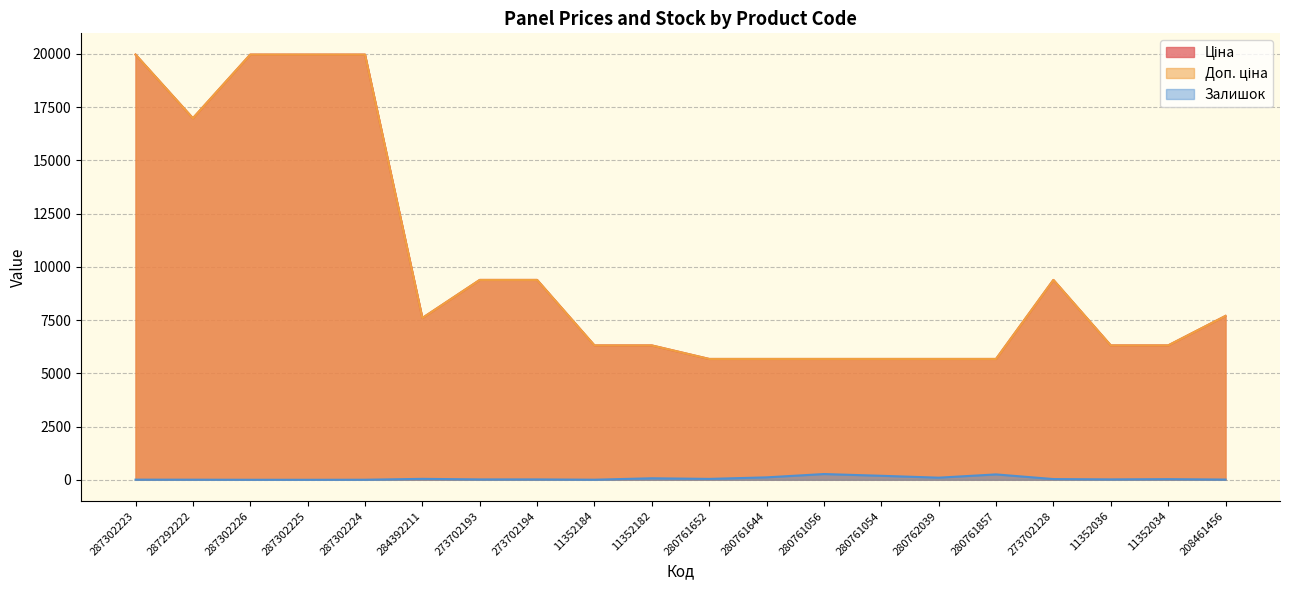

Reading left to right, extract all data points from this chart.

Ціна: 287302223=19964.2	287292222=16976.3	287302226=19964.2	287302225=19964.2	287302224=19964.2	284392211=7596.5	273702193=9384.0	273702194=9384.0	11352184=6308.8	11352182=6308.8	280761652=5673.8	280761644=5673.8	280761056=5673.8	280761054=5673.8	280762039=5673.8	280761857=5673.8	273702128=9384.0	11352036=6308.8	11352034=6308.8	208461456=7693.1
Доп. ціна: 287302223=19964.2	287292222=16976.3	287302226=19964.2	287302225=19964.2	287302224=19964.2	284392211=7596.5	273702193=9384.0	273702194=9384.0	11352184=6308.8	11352182=6308.8	280761652=5673.8	280761644=5673.8	280761056=5673.8	280761054=5673.8	280762039=5673.8	280761857=5673.8	273702128=9384.0	11352036=6308.8	11352034=6308.8	208461456=7693.1
Залишок: 287302223=7.0	287292222=5.0	287302226=1.0	287302225=0.0	287302224=3.0	284392211=44.0	273702193=18.0	273702194=18.0	11352184=4.0	11352182=71.0	280761652=42.0	280761644=114.0	280761056=270.0	280761054=188.0	280762039=99.0	280761857=253.0	273702128=34.0	11352036=19.0	11352034=30.0	208461456=11.0